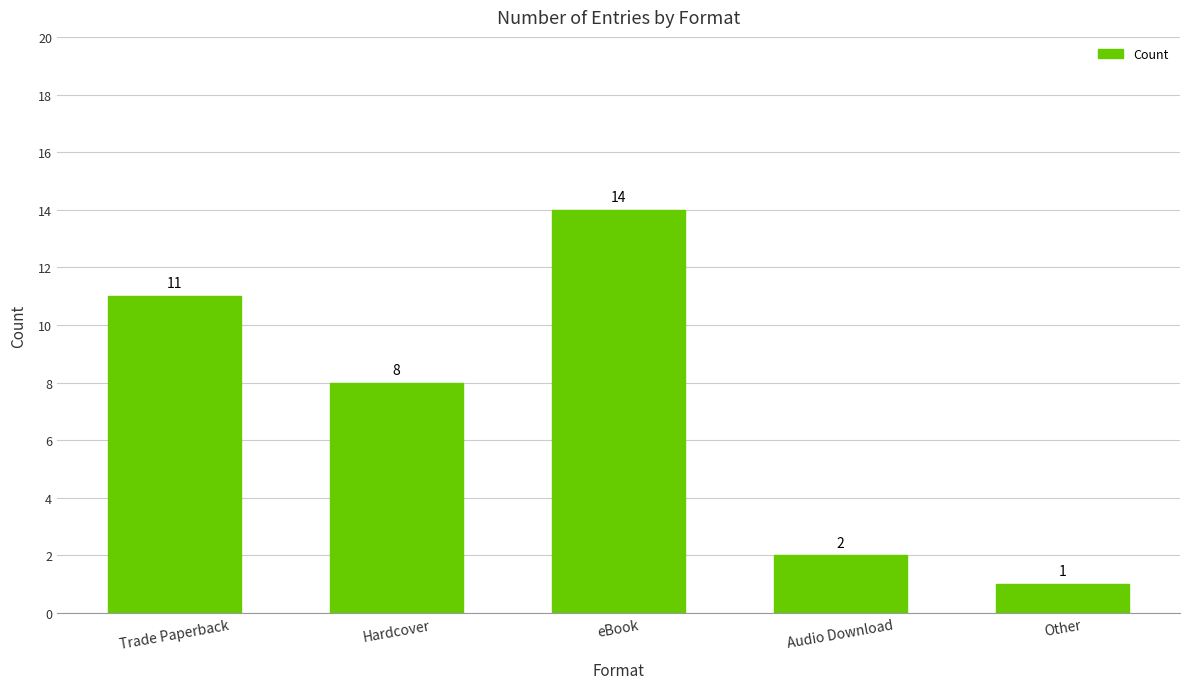

The value at Hardcover is 8. True or false?

True